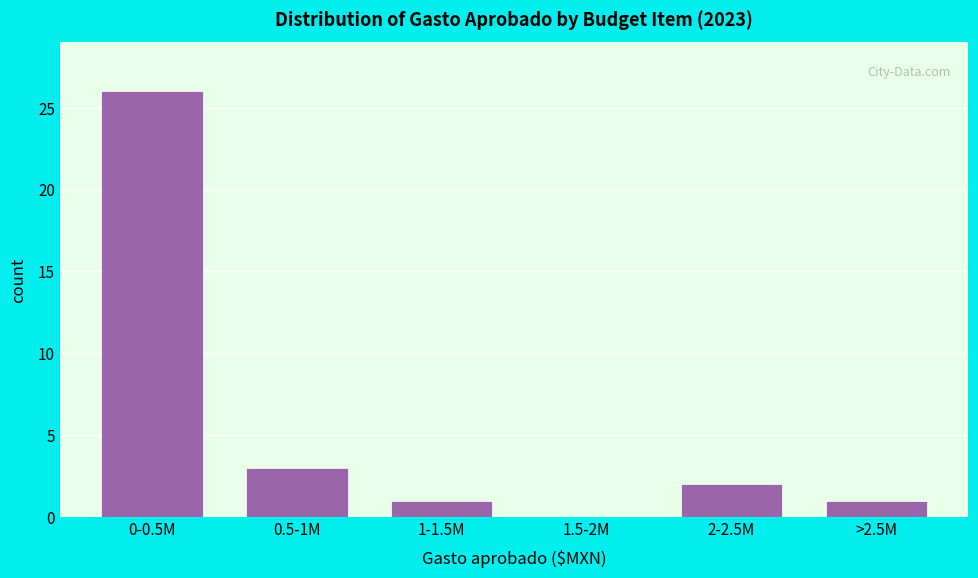

Reading right to left, extract all data points from this chart.

>2.5M=1	2-2.5M=2	1.5-2M=0	1-1.5M=1	0.5-1M=3	0-0.5M=26